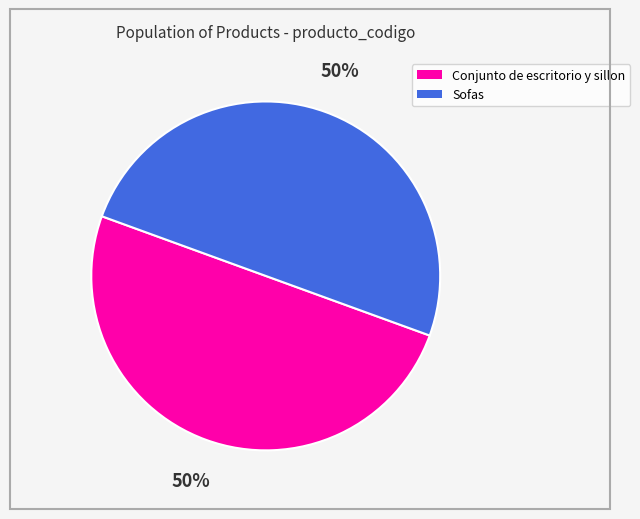

To the nearest percent, what is the combined percentage of Conjunto de escritorio y sillon and Sofas?

100%